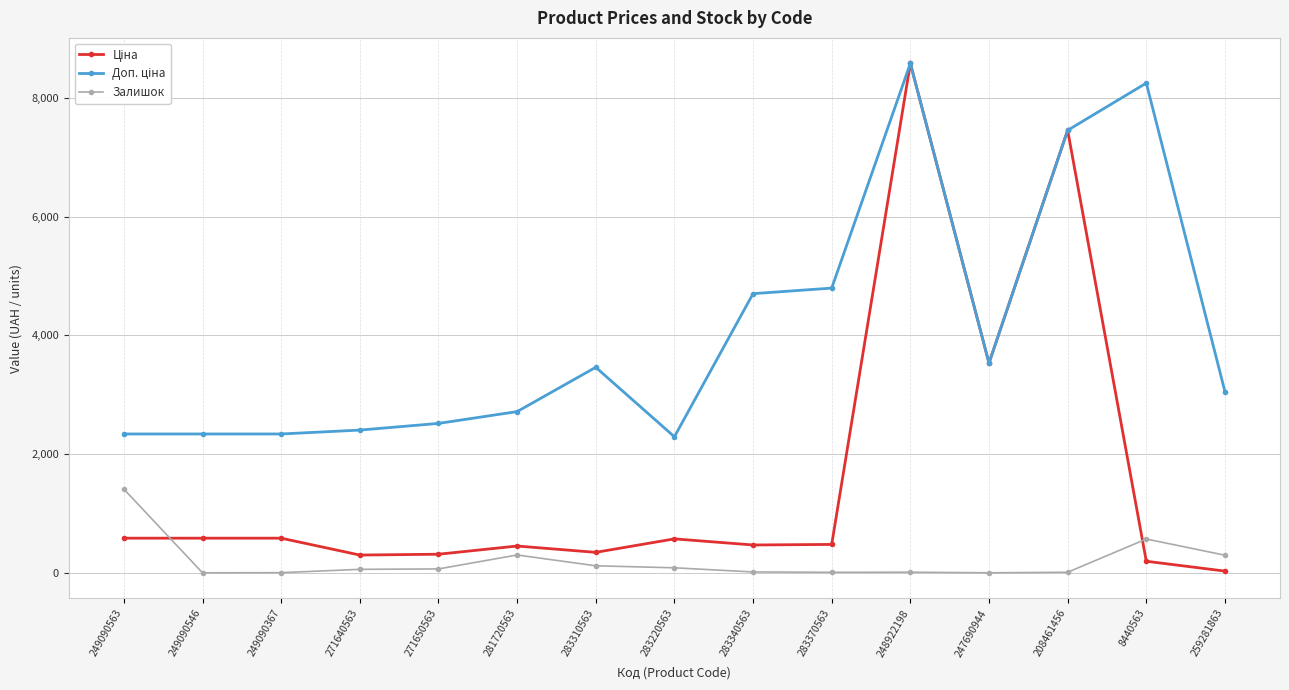

True or false: Залишок has a value of 16.0 at 283340563.

True